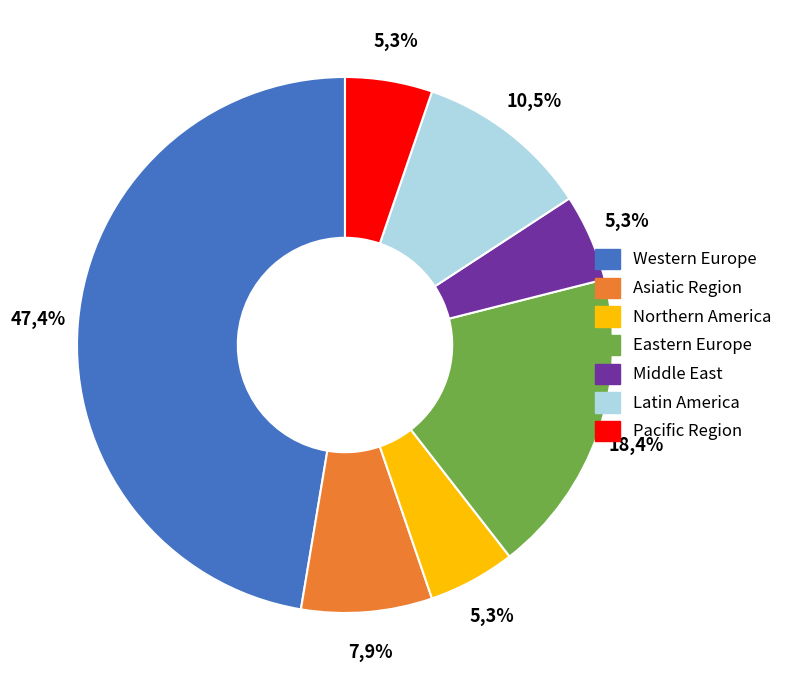

Is there any slice that represents more than half of the pie?

No